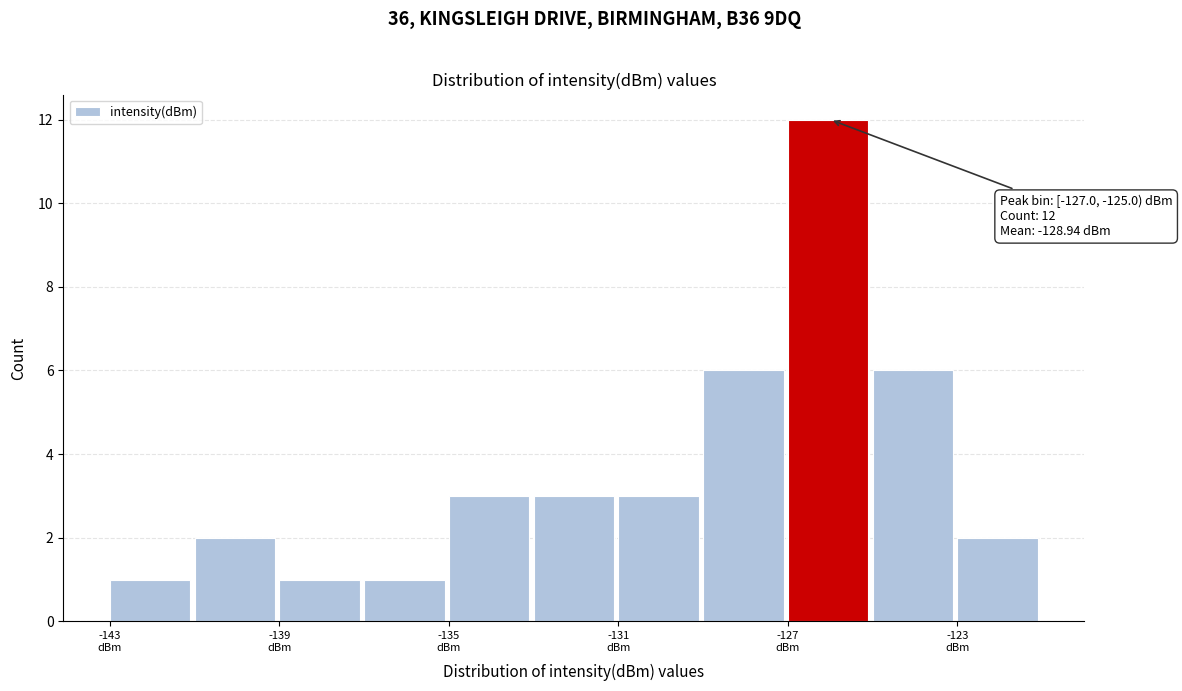

Which range on the x-axis has the tallest bar?

-127 to -125